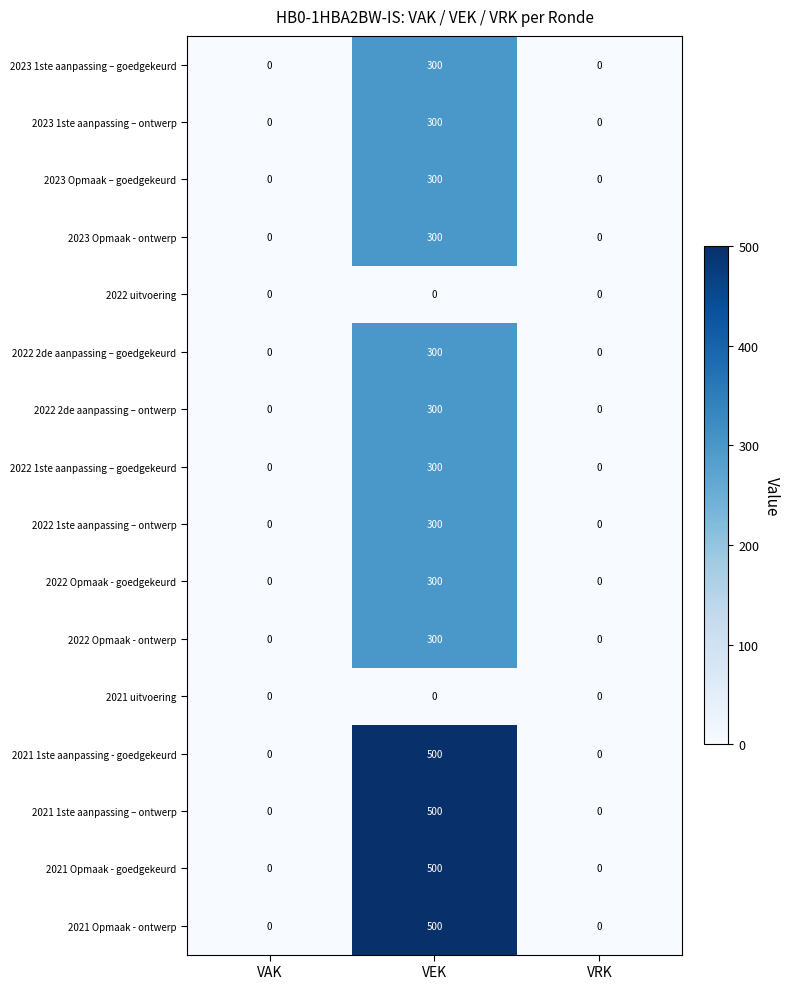

What is the spread (max minus min) of values at VEK?

500